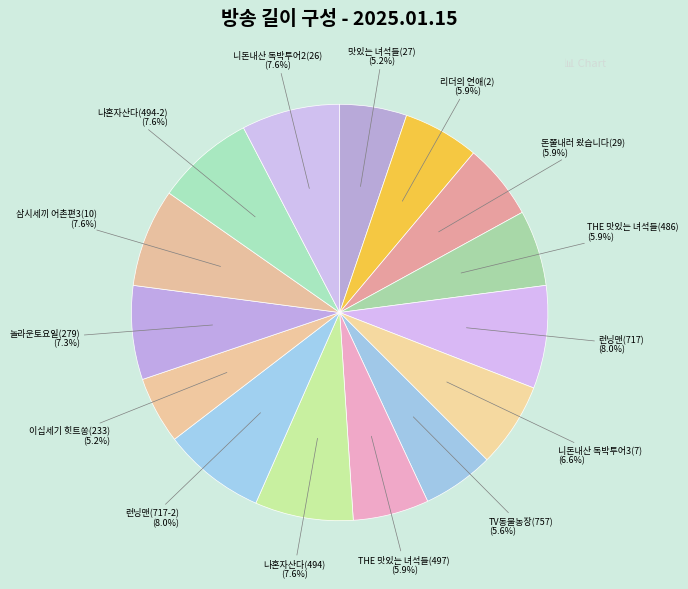

The 삼시세끼 어촌편3(10) slice represents 1% of the pie. True or false?

False